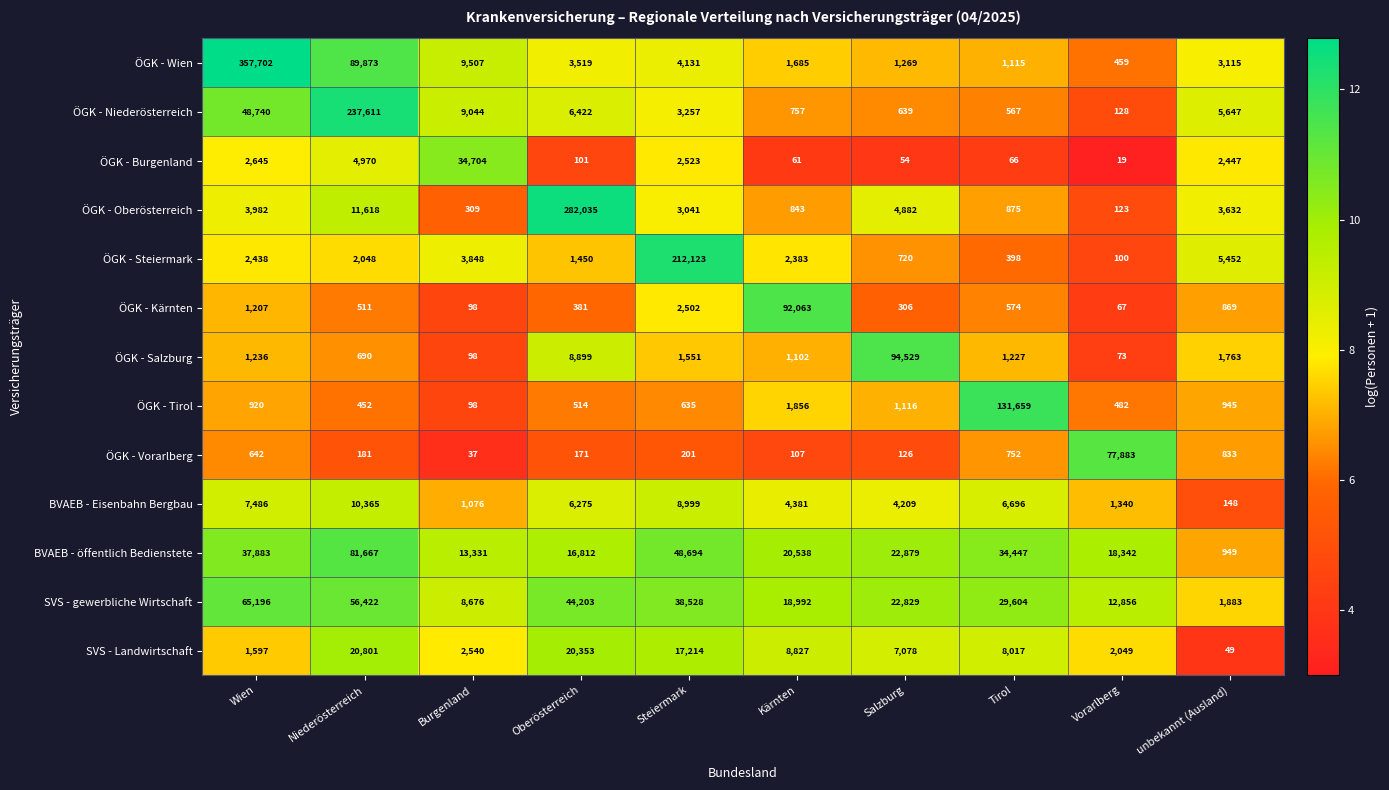

What is the average value of the ÖGK - Vorarlberg series?

8093